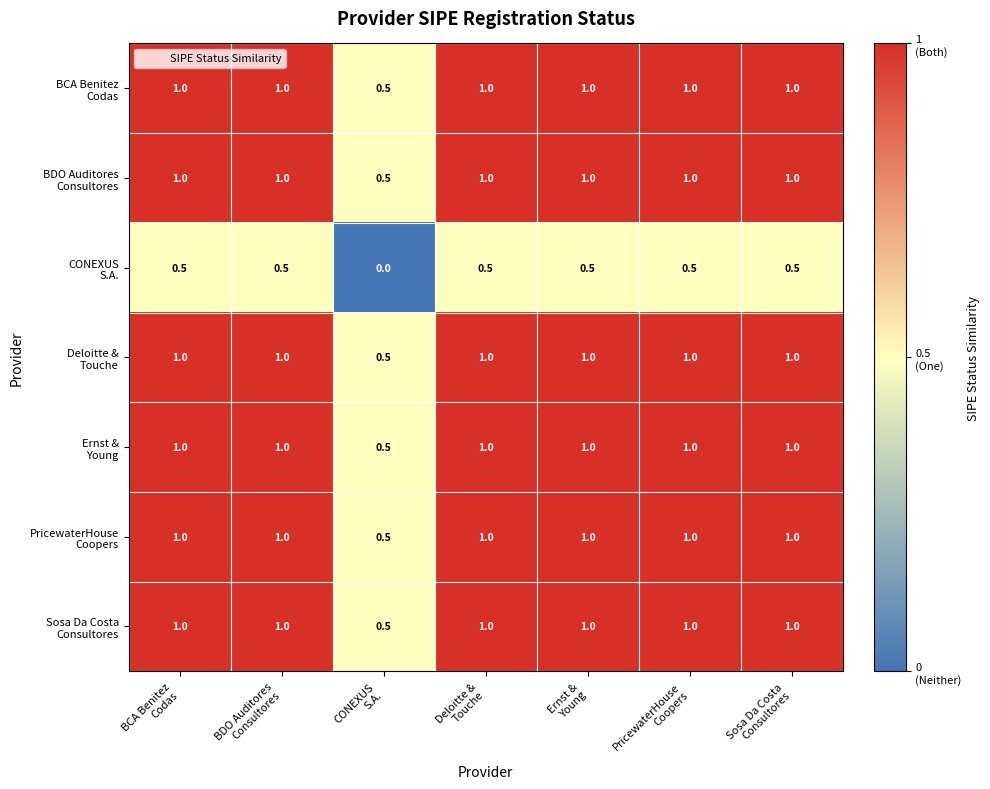

Which category has the highest value across all series?

BCA Benitez
Codas